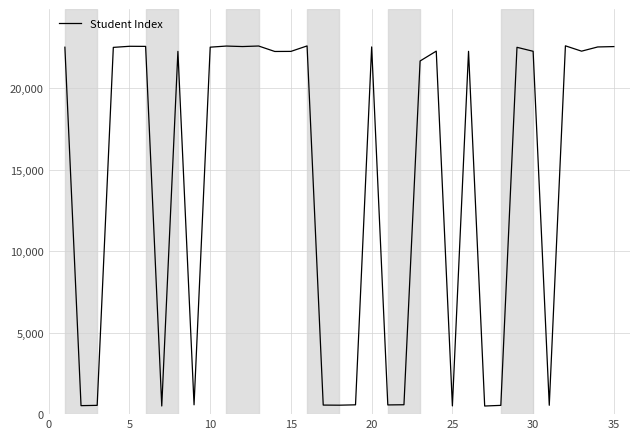

What is the difference between the maximum and minimum values?

22092